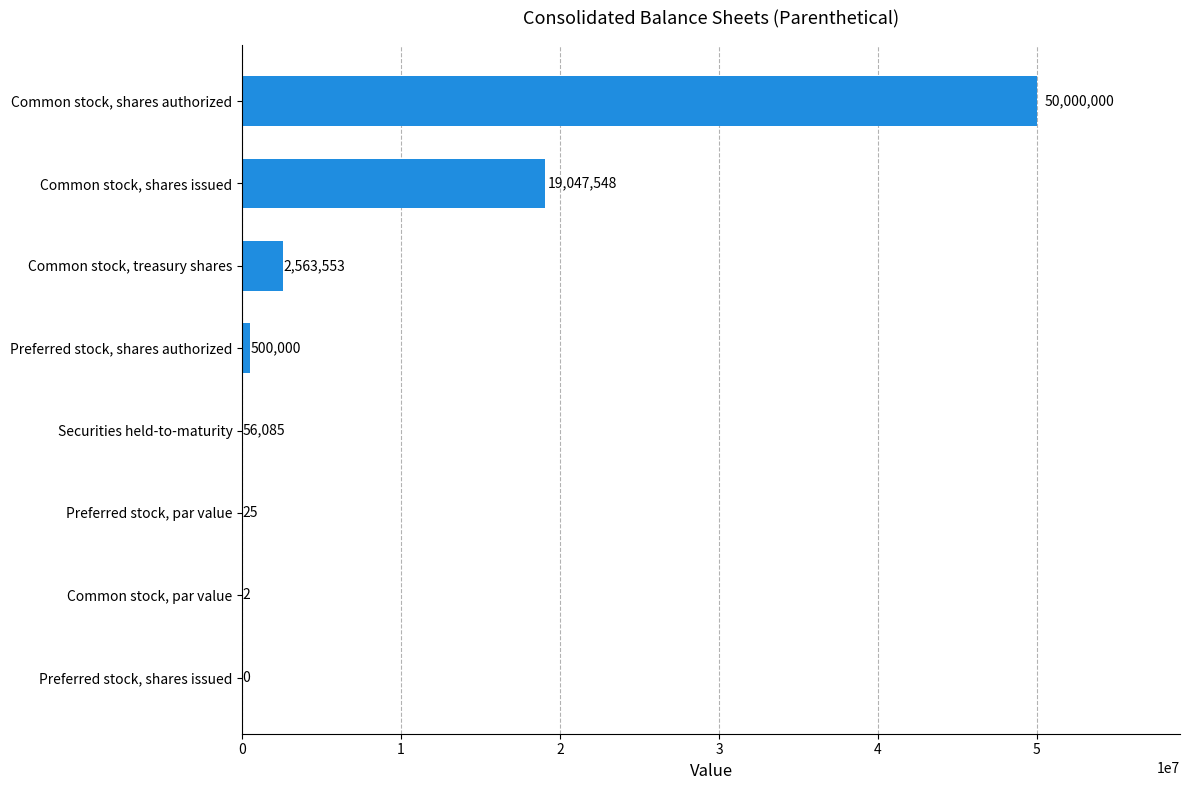

What is the change in value from Securities held-to-maturity to Common stock, treasury shares?

+2507468.0